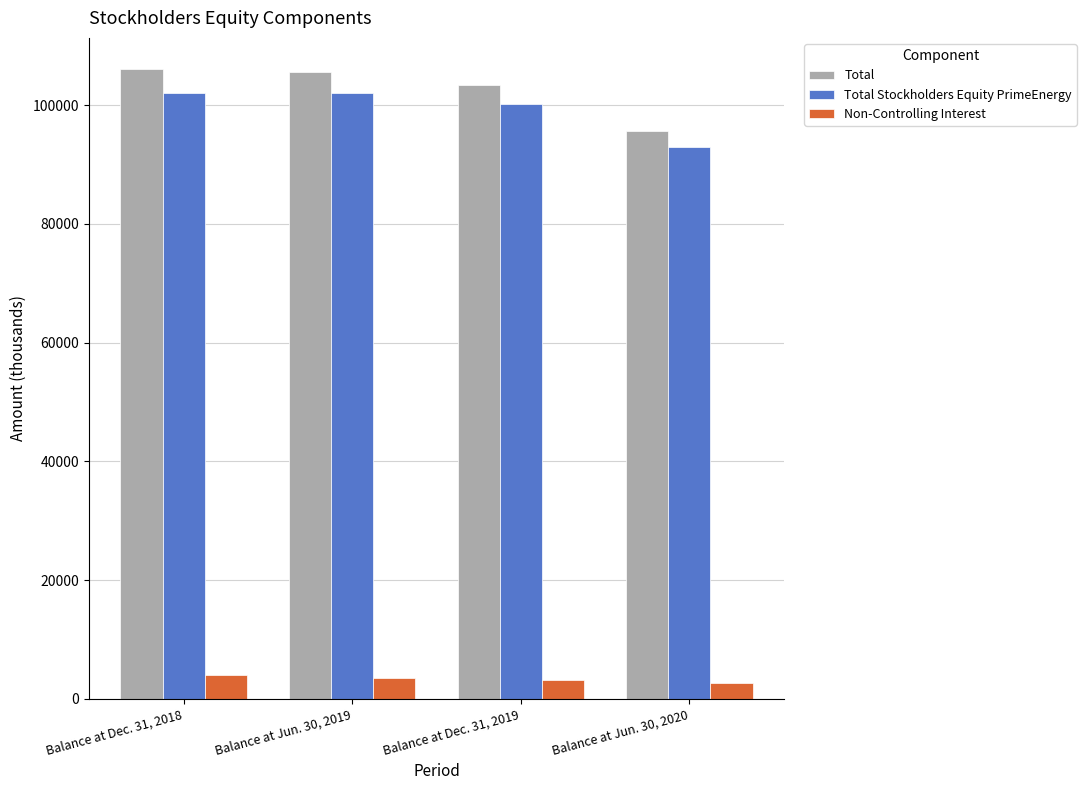

Does the chart contain stacked bars?

No